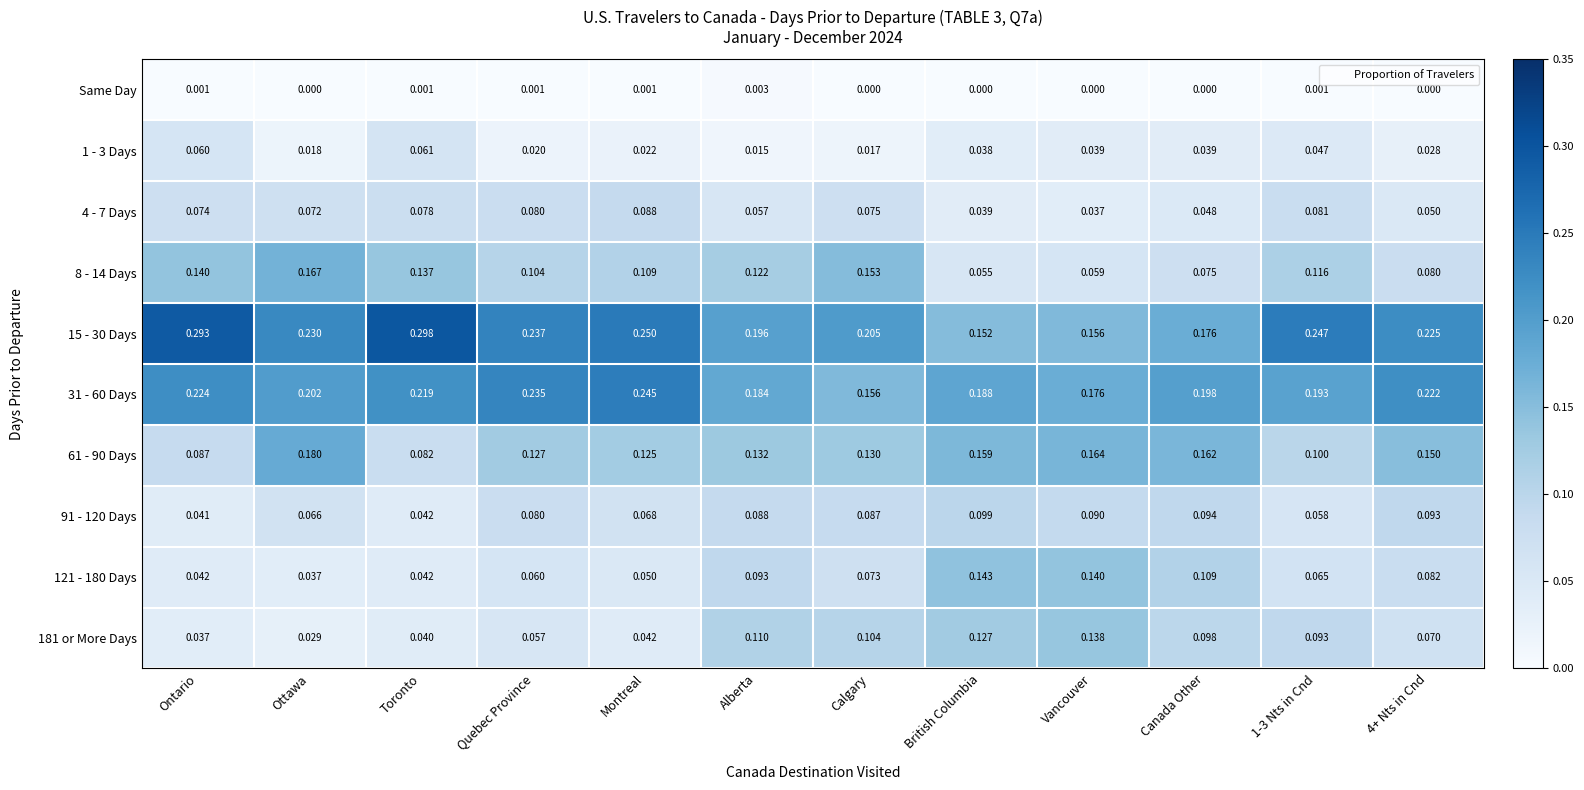

Which series has the widest spread of values?

15 - 30 Days